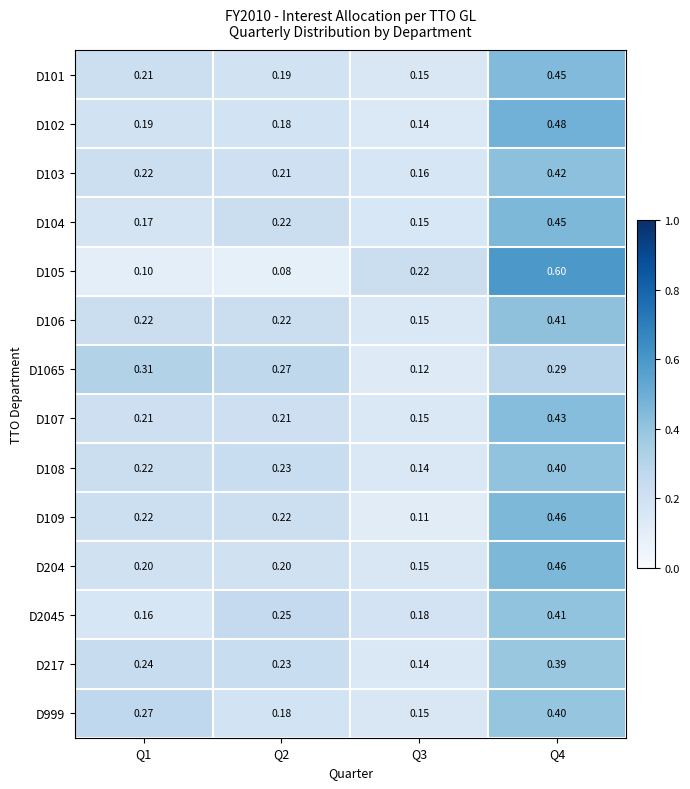

Is the value of D204 at Q3 greater than the value of D108 at Q1?

No